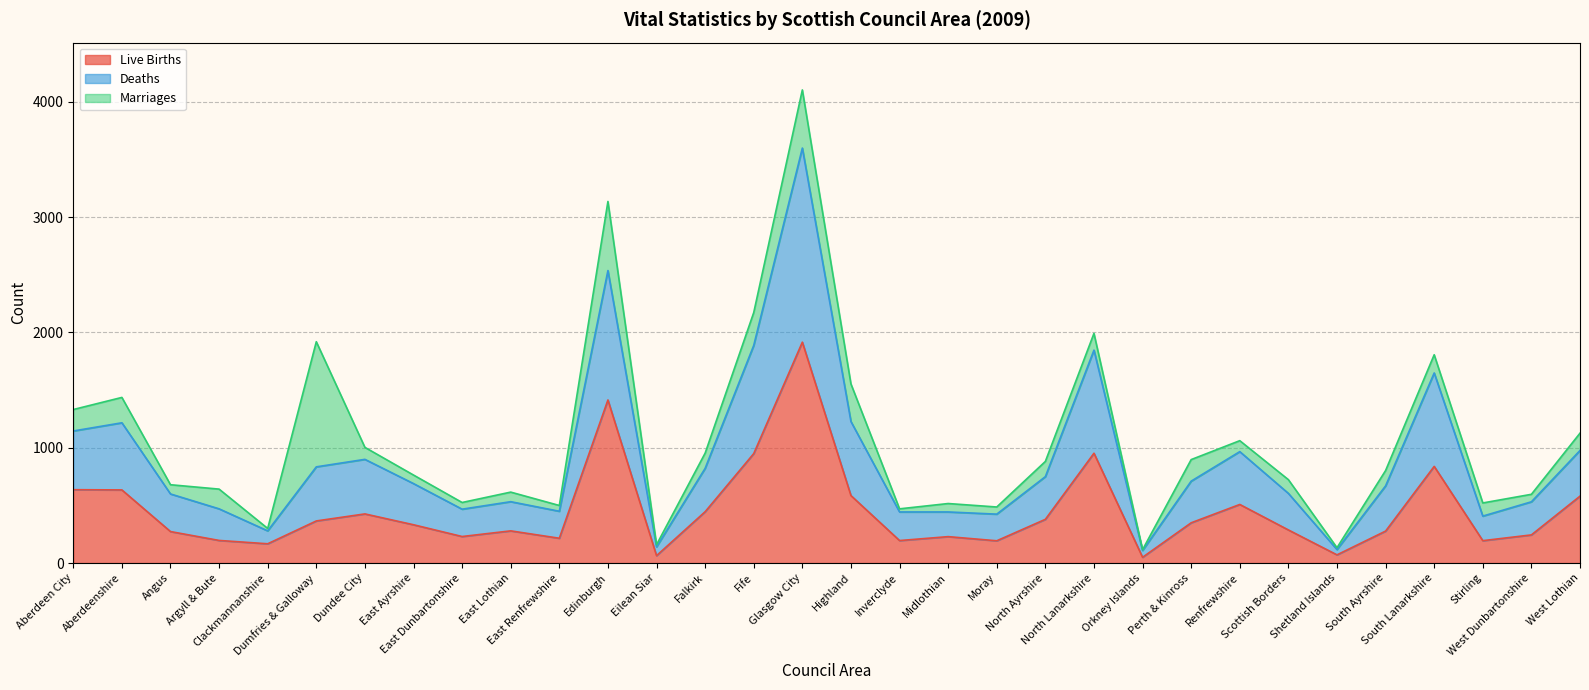

What is the highest value of the Live Births series?

1915